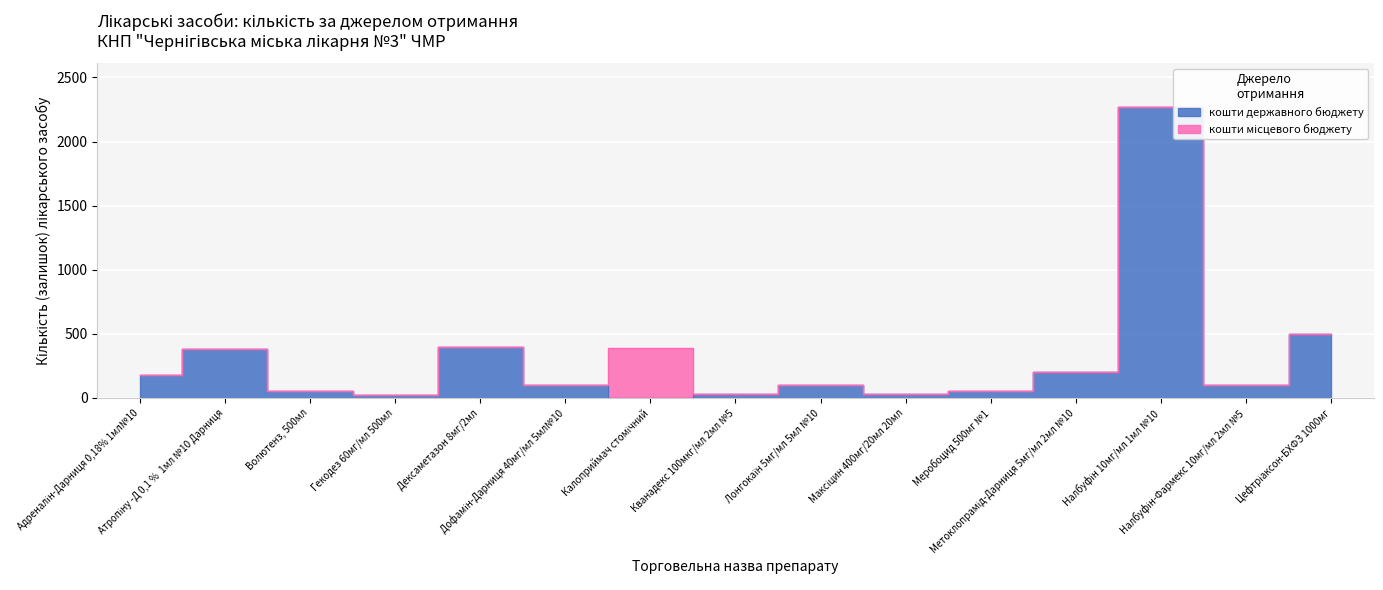

Reading right to left, what are all the values shown in this chart?

Цефтріаксон-БХФЗ 1000мг=500	Налбуфін-Фармекс 10мг/мл 2мл №5=100	Налбуфін 10мг/мл 1мл №10=2270	Метоклопрамід-Дарниця 5мг/мл 2мл №10=200	Меробоцид 500мг №1=50	Максіцин 400мг/20мл 20мл=30	Лонгокаїн 5мг/мл 5мл №10=100	Кванадекс 100мкг/мл 2мл №5=30	Калоприймач стомічний=0	Дофамін-Дарниця 40мг/мл 5мл№10=100	Дексаметазон 8мг/2мл=400	Гекодез 60мг/мл 500мл=20	Волютенз, 500мл=50	Атропіну -Д 0,1 %  1мл №10 Дарниця=380	Адреналін-Дарниця 0,18% 1мл№10=180